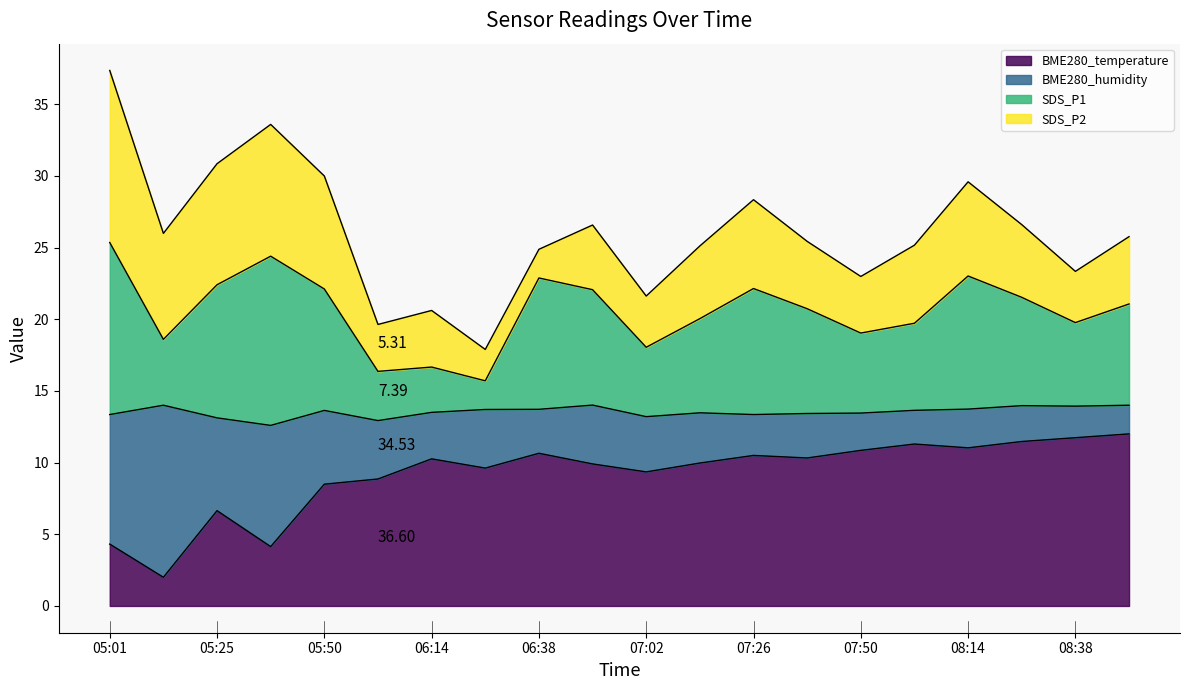

What is the label of the 16th point from the right?

05:50